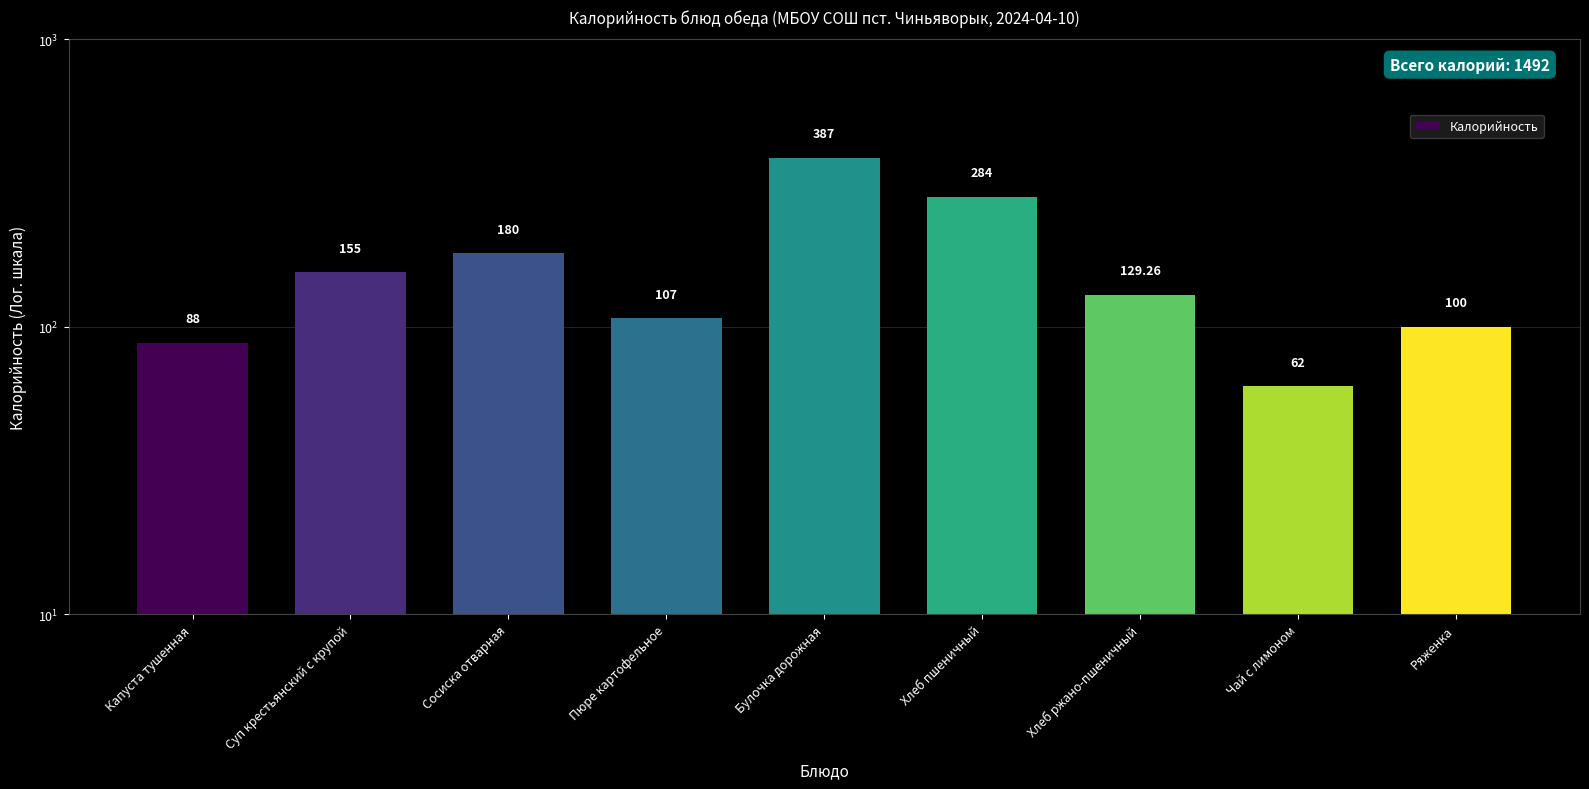

What is the approximate value at Хлеб ржано-пшеничный?

129.3